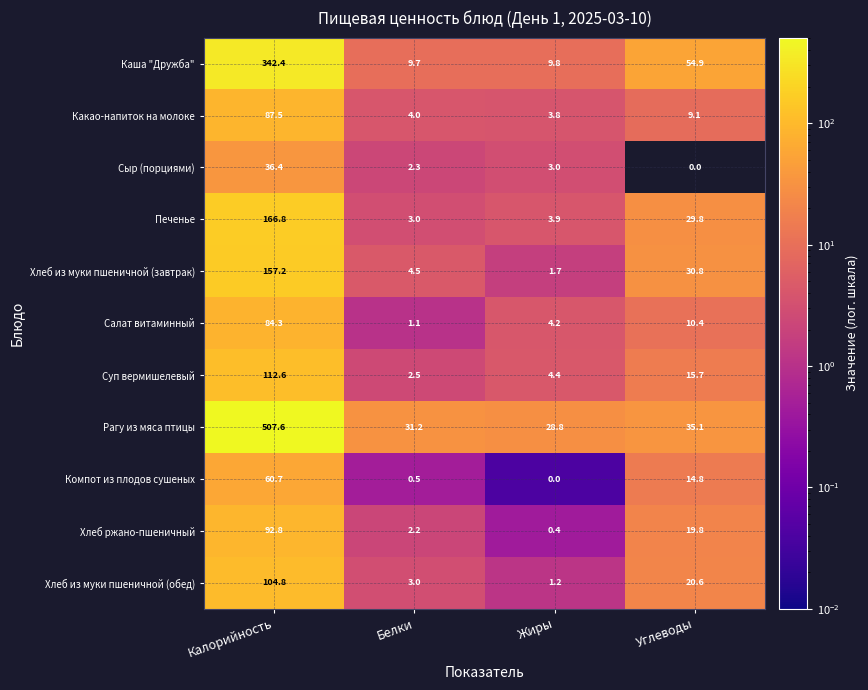

What is the difference between the maximum and minimum values in the Суп вермишелевый series?

110.1